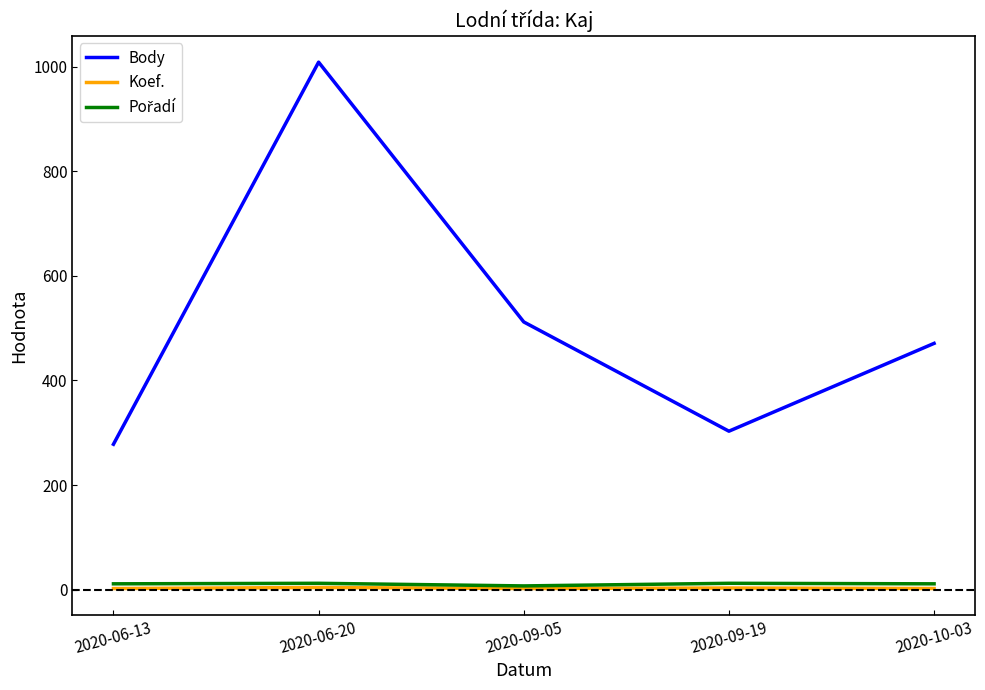

How many distinct data groups are displayed?

3